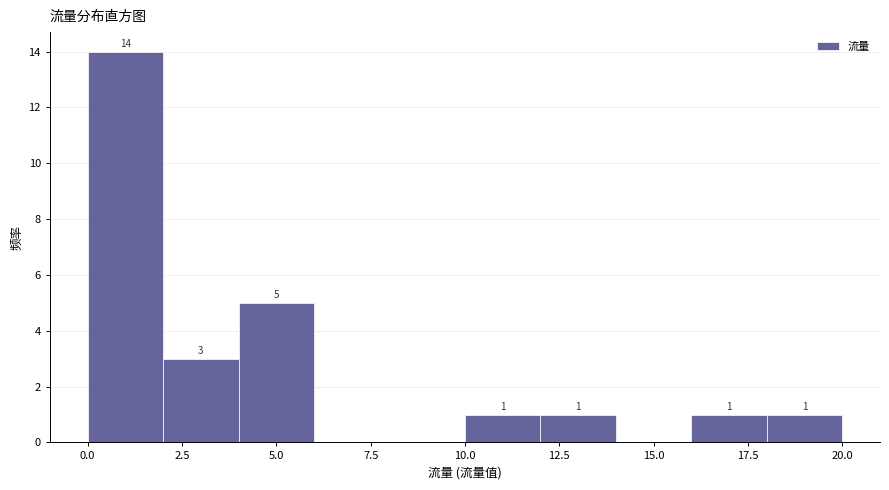

Over which range of the x-axis is the bar tallest?

0 to 2